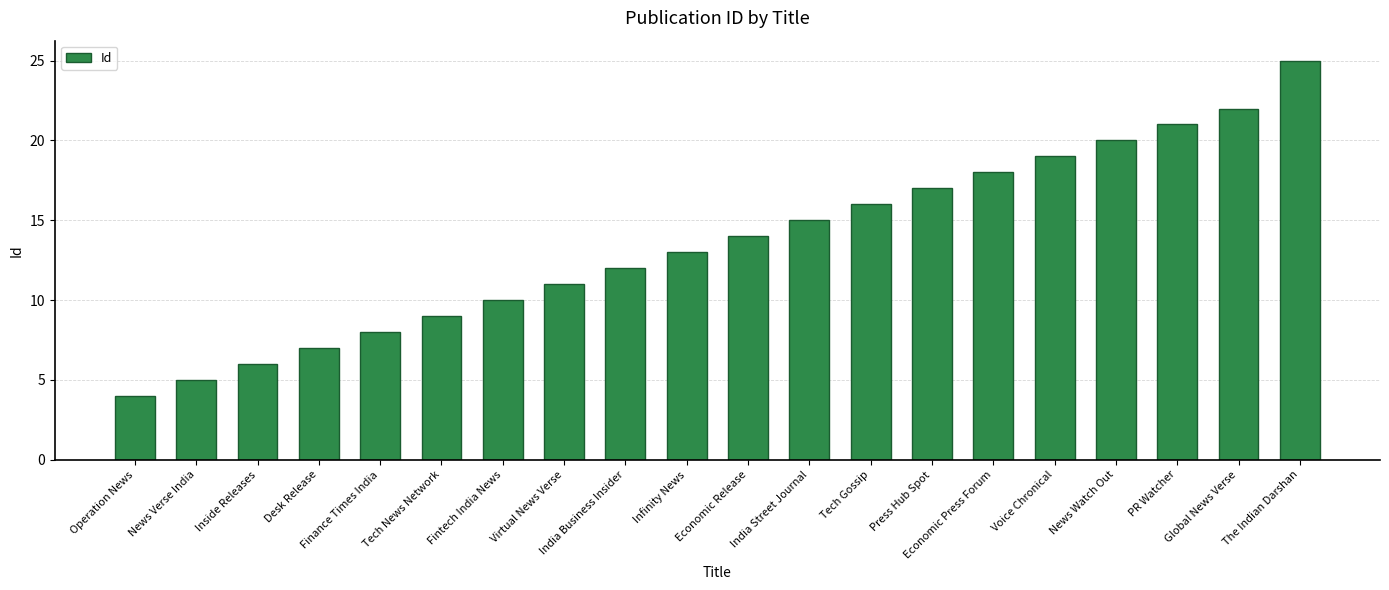

The chart shows a value of 18 at Fintech India News. True or false?

False